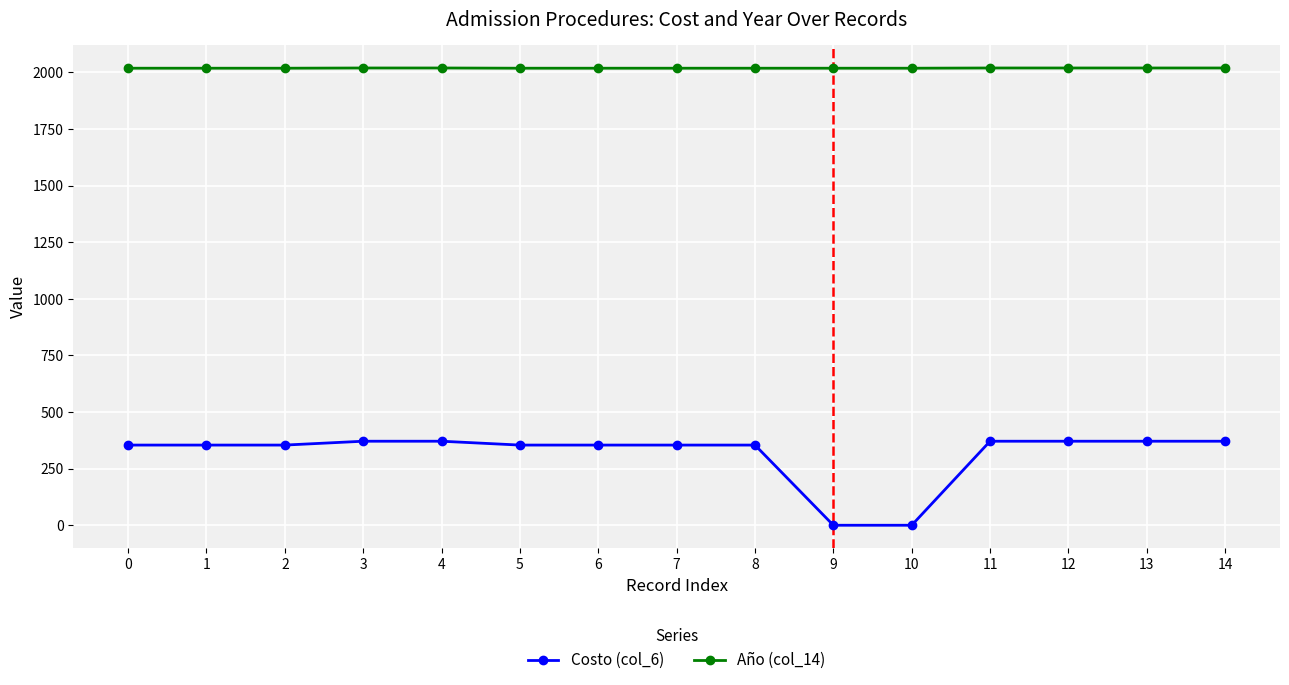

Rank the series at 2 from lowest to highest value.

Costo (col_6), Año (col_14)